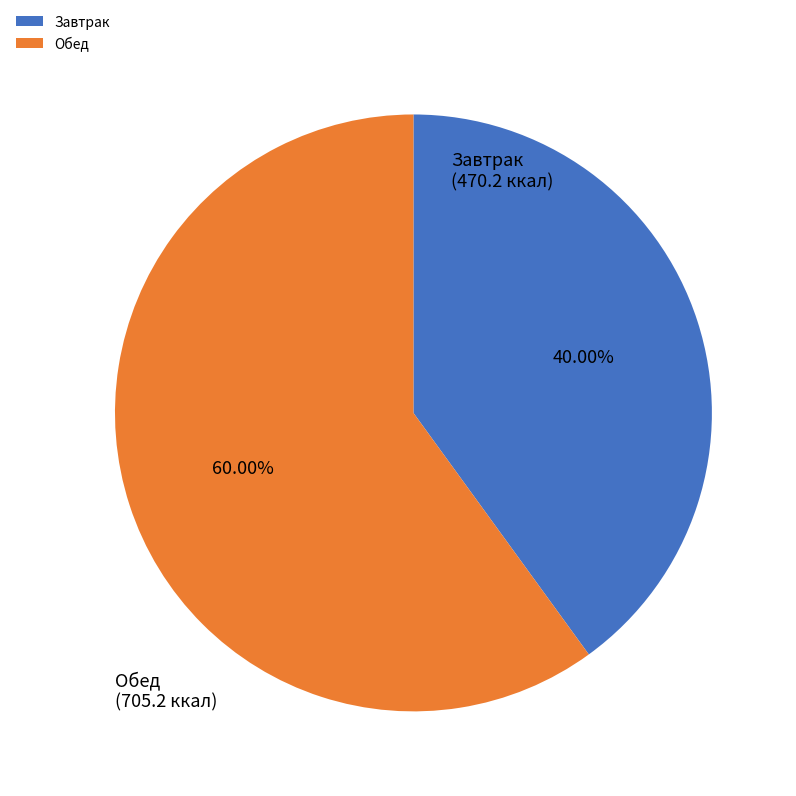

How many segments does this pie chart have?

2